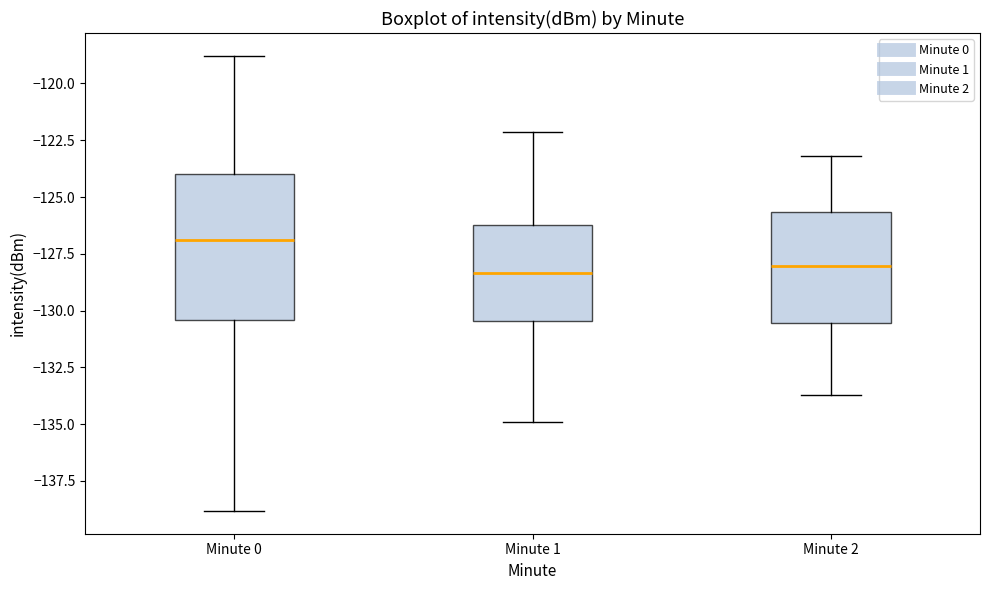

Which box is the tallest, from its lower edge to its upper edge?

Minute 0